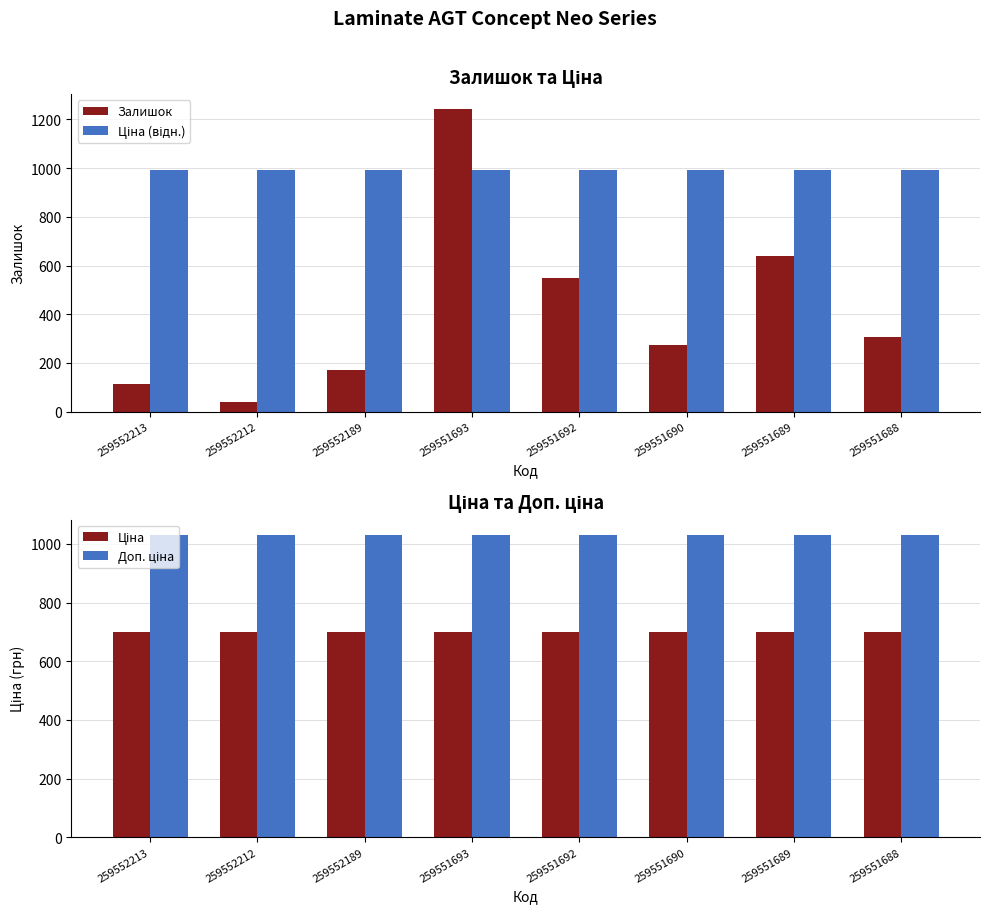

Are the bars grouped side by side (vs. stacked)?

Yes